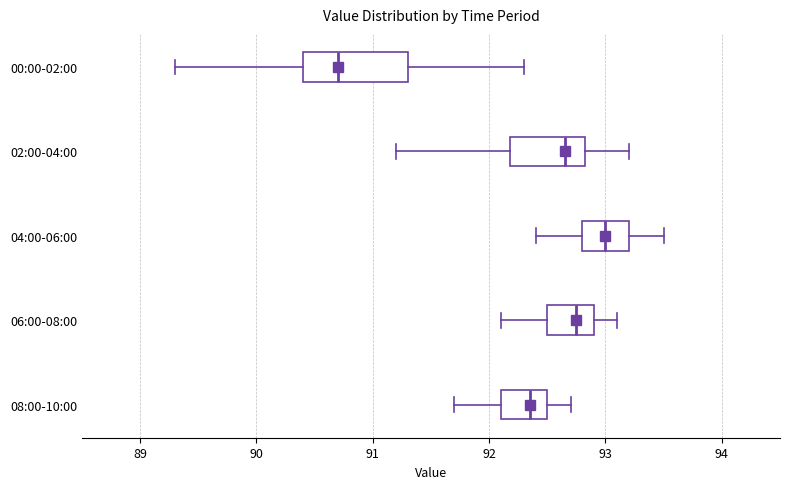

Reading bottom to top, transcribe this box plot: for each box, give where its median line is, the range the box spans, and where its two whiskers end, as read against the x-axis. The values are not printed on the chart, so give them approximately, as read against the axis.

08:00-10:00: median 92.4, box 92.1 to 92.5, whiskers 91.7 to 92.7
06:00-08:00: median 92.8, box 92.5 to 92.9, whiskers 92.1 to 93.1
04:00-06:00: median 93.0, box 92.8 to 93.2, whiskers 92.4 to 93.5
02:00-04:00: median 92.7, box 92.2 to 92.8, whiskers 91.2 to 93.2
00:00-02:00: median 90.7, box 90.4 to 91.3, whiskers 89.3 to 92.3